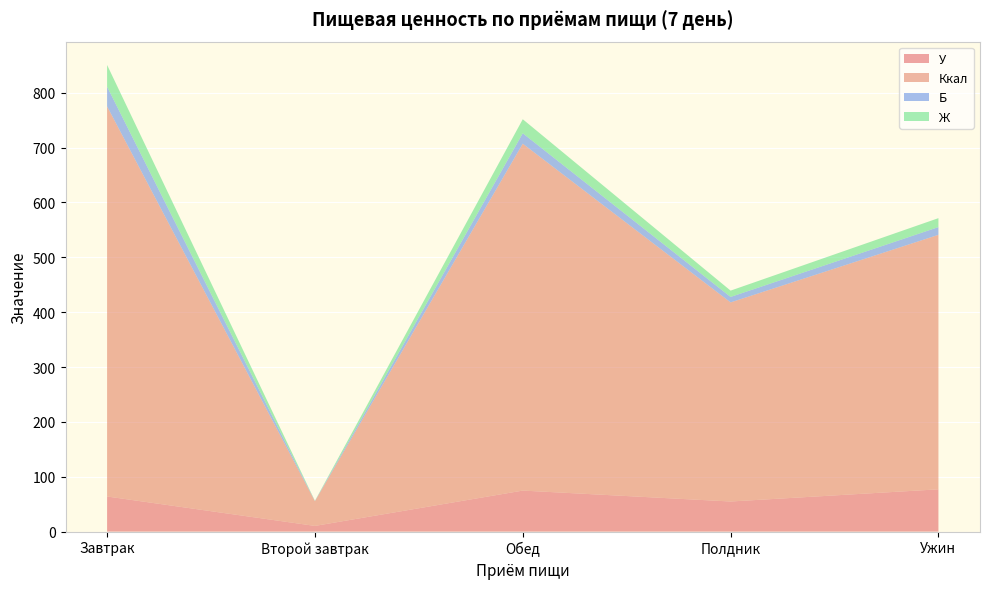

Reading right to left, list all the values displayed in this chart.

У: Ужин=77.1	Полдник=54.9	Обед=74.8	Второй завтрак=10.4	Завтрак=64.0
Ккал: Ужин=463.9	Полдник=362.9	Обед=632.3	Второй завтрак=45.0	Завтрак=711.1
Б: Ужин=14.1	Полдник=10.0	Обед=19.0	Второй завтрак=0.4	Завтрак=35.9
Ж: Ужин=16.3	Полдник=11.5	Обед=25.6	Второй завтрак=0.4	Завтрак=39.6